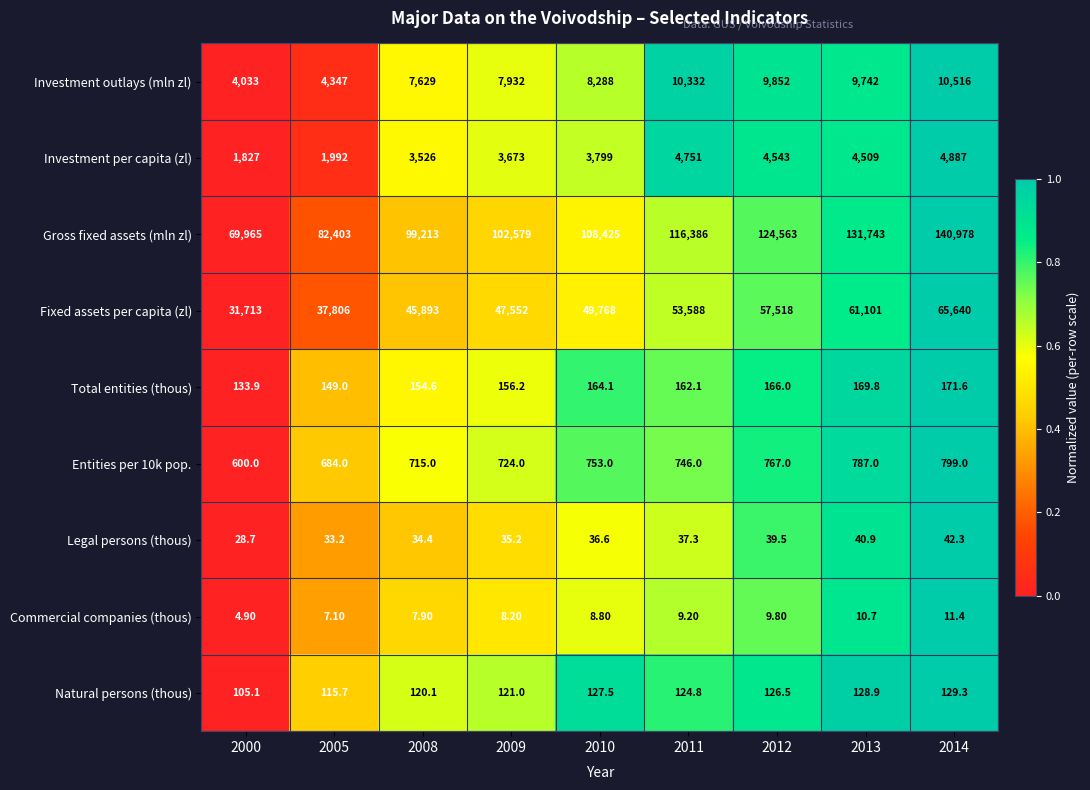

What is the average value of the Natural persons (thous) series?

122.1